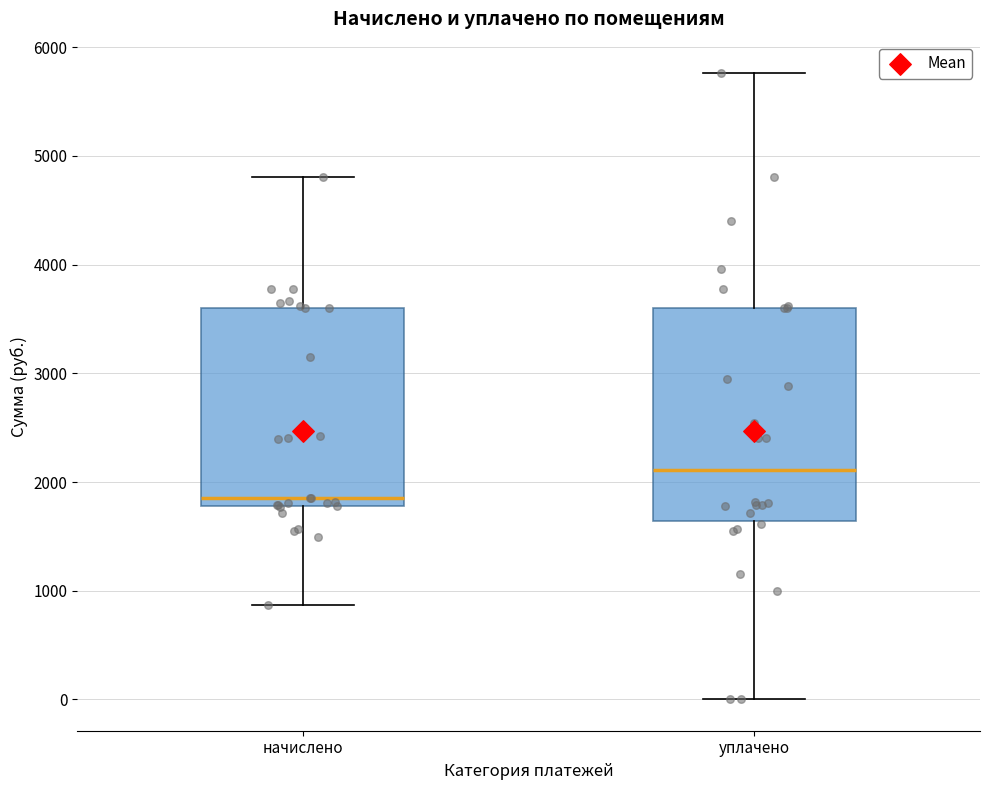

Reading left to right, transcribe this box plot: for each box, give where its median line is, the range the box spans, and where its two whiskers end, as read against the y-axis. The values are not printed on the chart, so give them approximately, as read against the axis.

начислено: median 1900, box 1800 to 3600, whiskers 900 to 4800
уплачено: median 2100, box 1600 to 3600, whiskers 0 to 5800